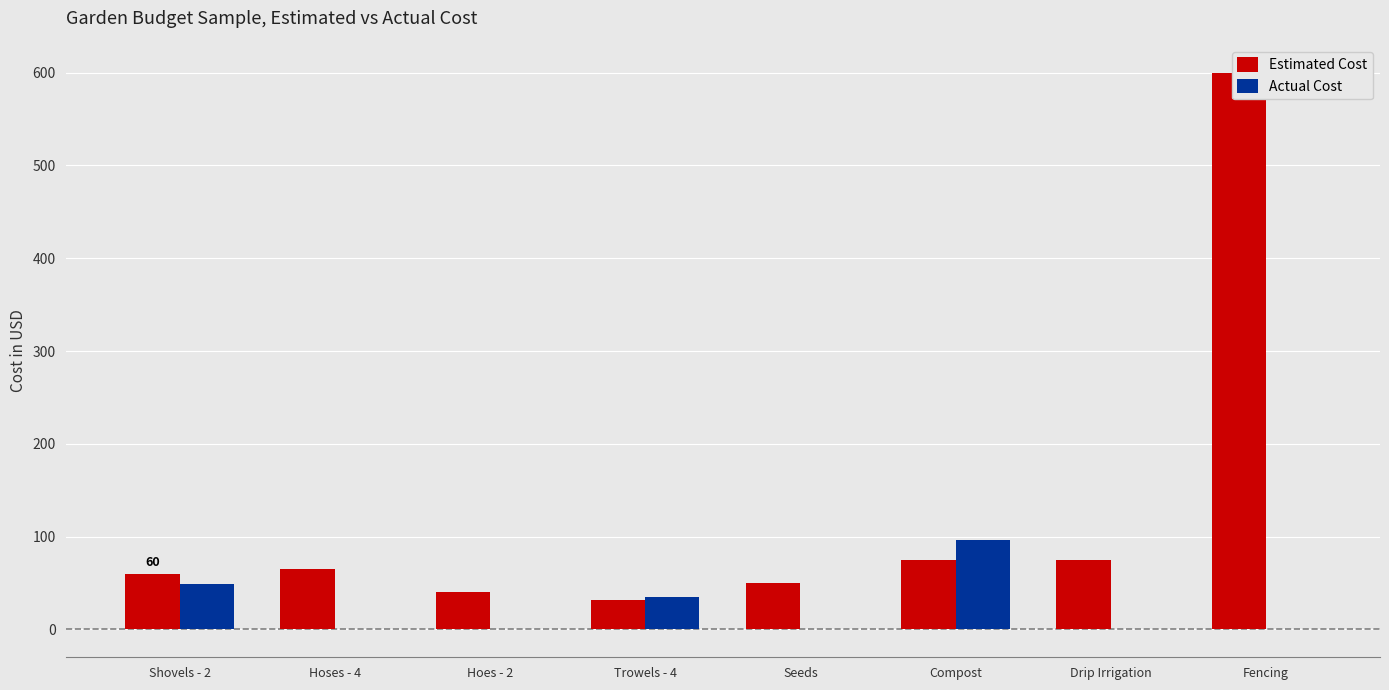

What is the label of the 1st bar from the right?

Fencing